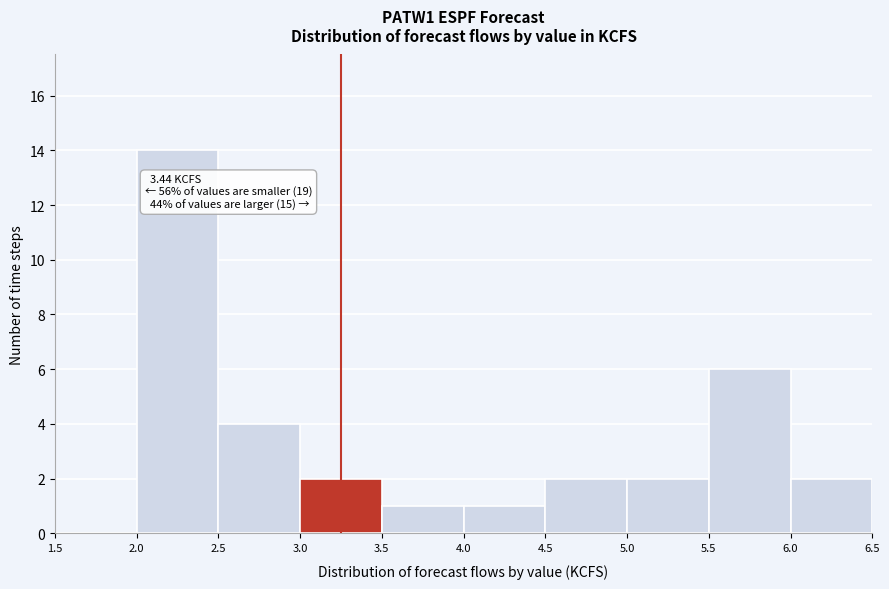

Which range on the x-axis has the tallest bar?

2.0 to 2.5